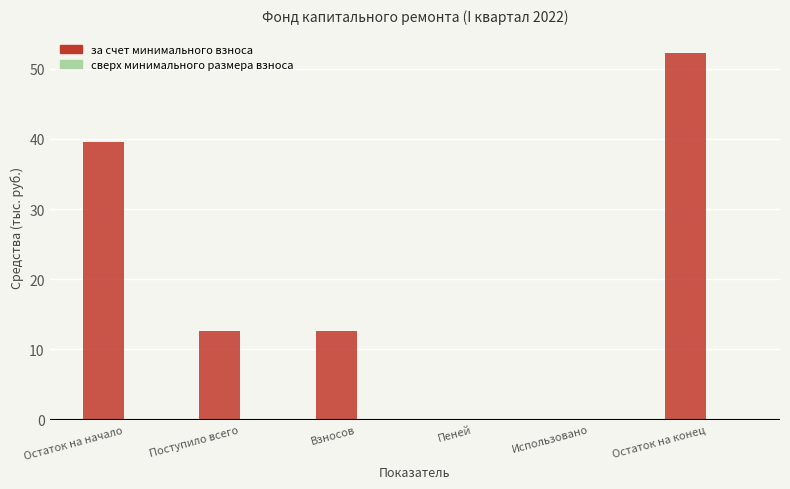

Approximately how many times larger is the value at Остаток на конец compared to Остаток на начало?

1.3